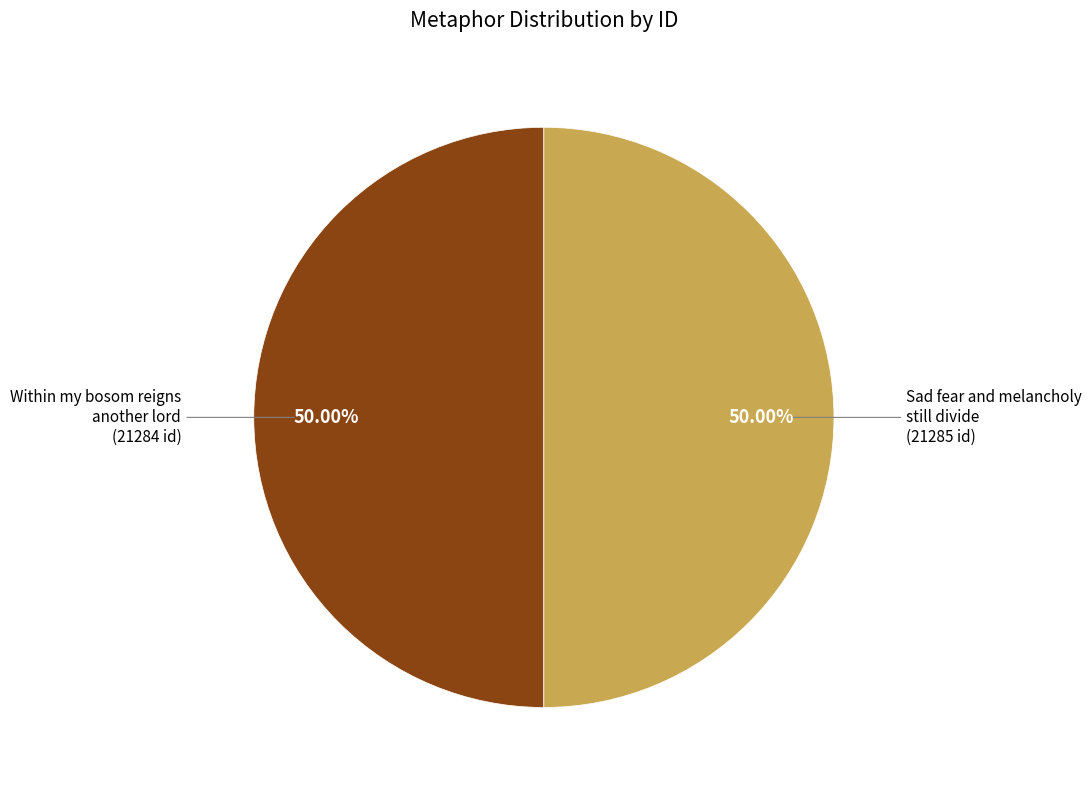

Approximately how many times larger is the value at Sad fear and melancholy still divide compared to Within my bosom reigns another lord?

1.0